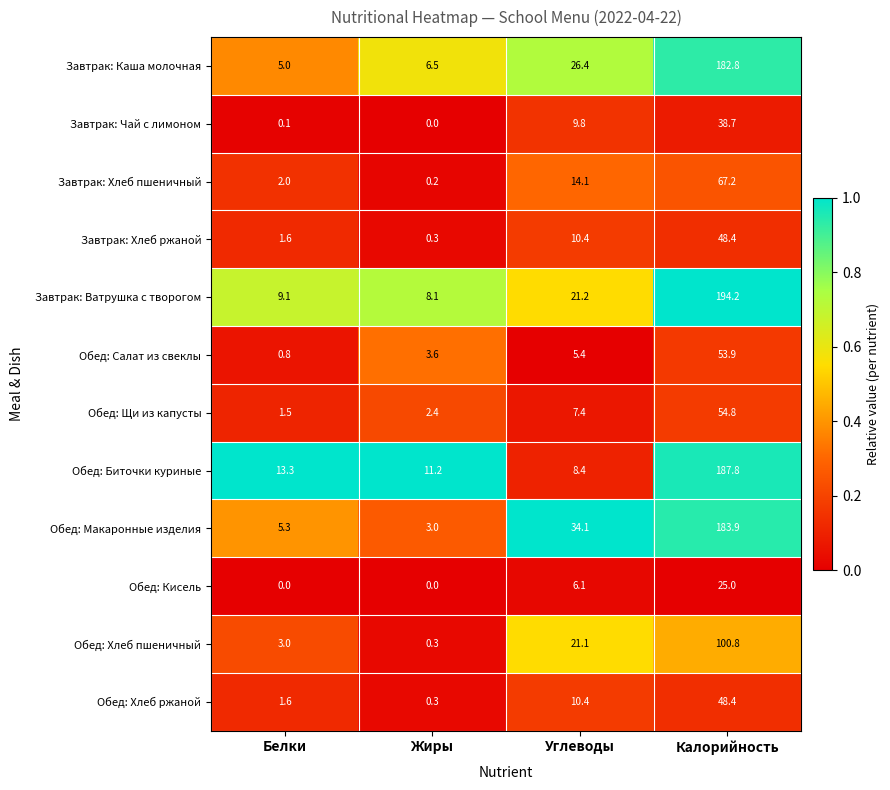

Which category has the highest value across all series?

Калорийность